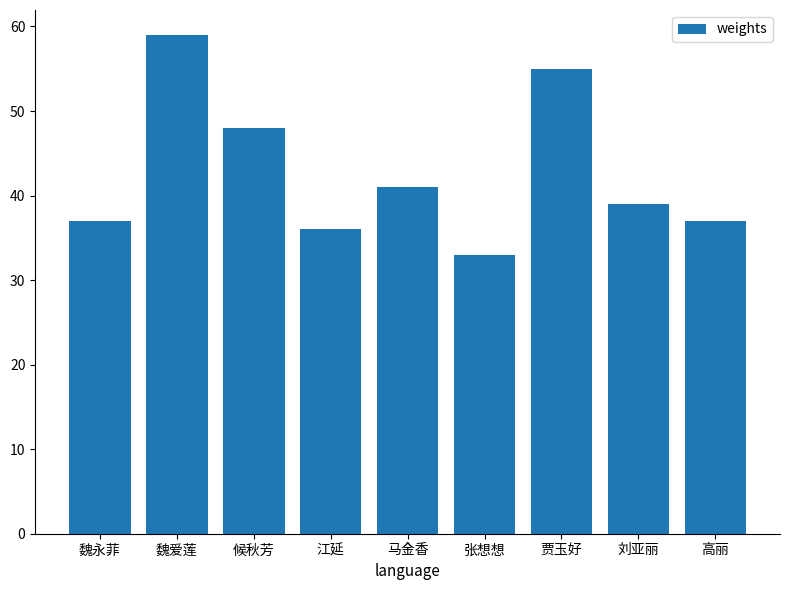

What is the change in value from 江延 to 张想想?

-3